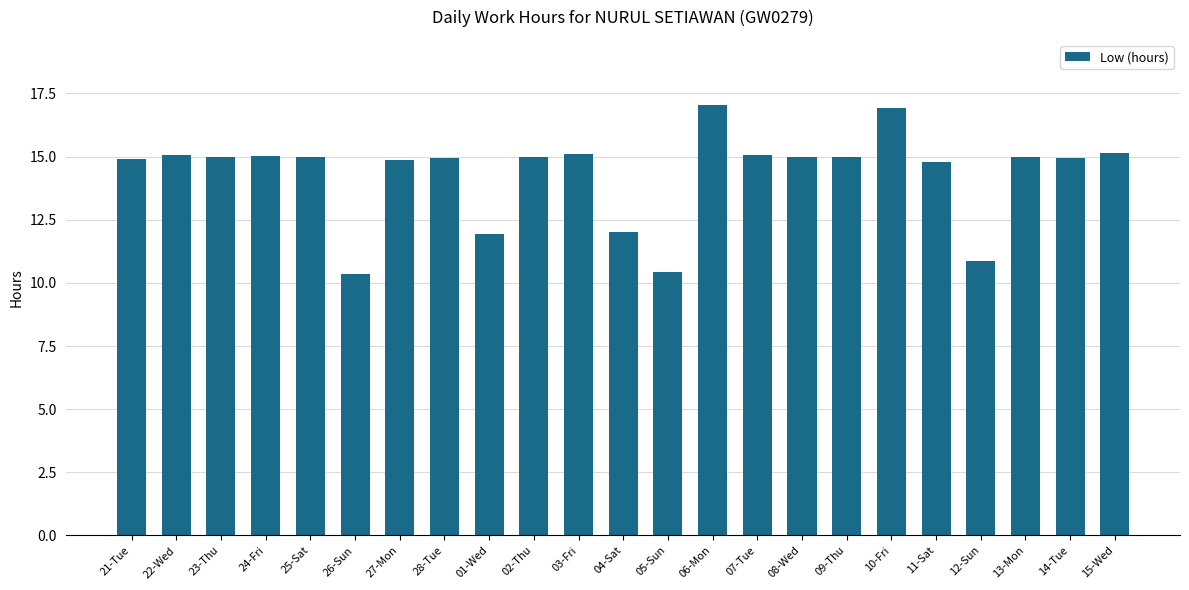

Count the number of data series in this chart.

1